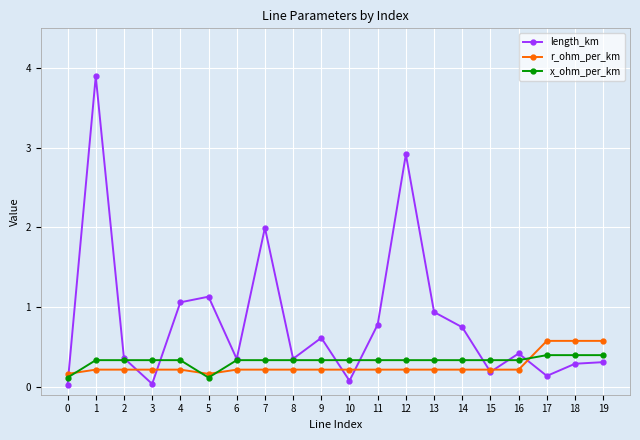

What is the value of the r_ohm_per_km point at the 10th from the left?

0.2